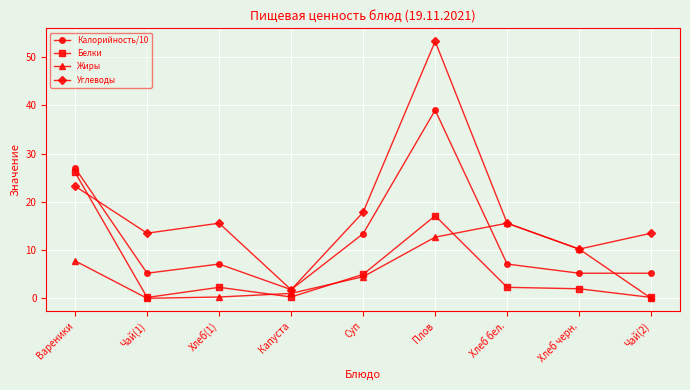

What position from the right is Капуста?

6